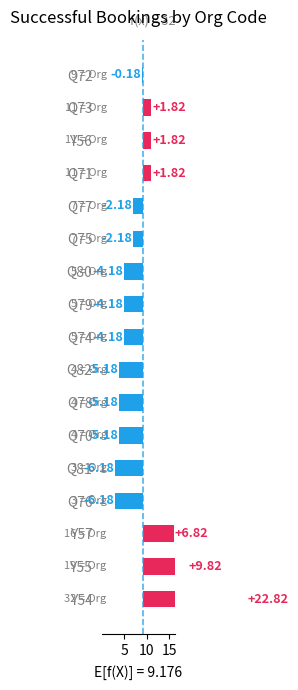

The value at Q73 is 0.5. True or false?

False